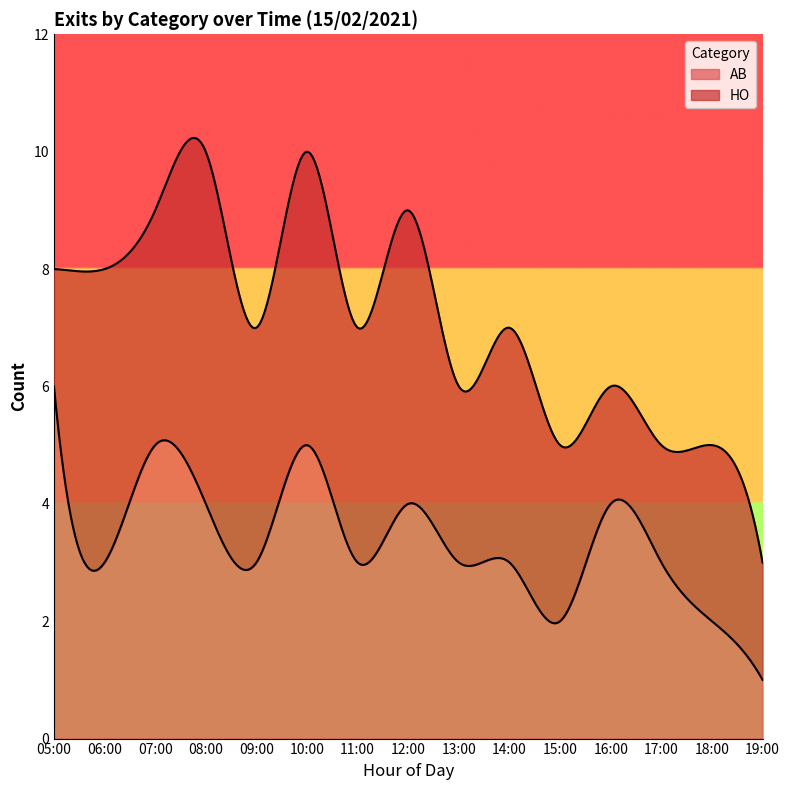

What are all the series names shown in the legend?

AB, HO